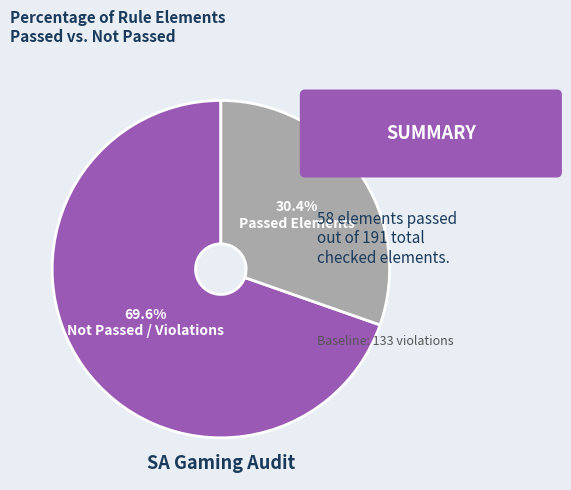

Is there any slice that represents more than half of the pie?

Yes